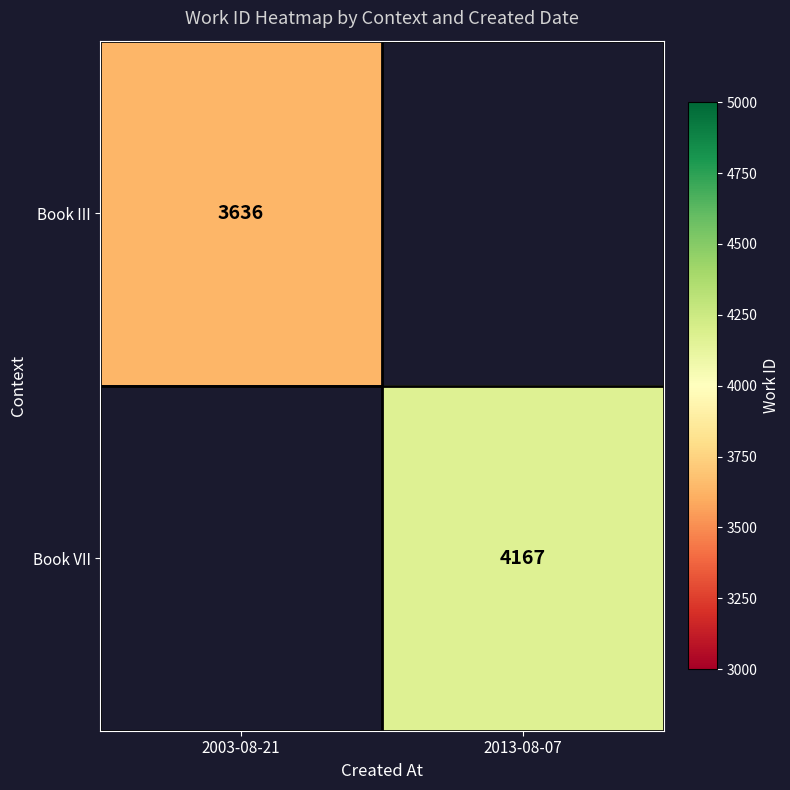

The Book VII series shows 4167 at 2013-08-07. True or false?

True